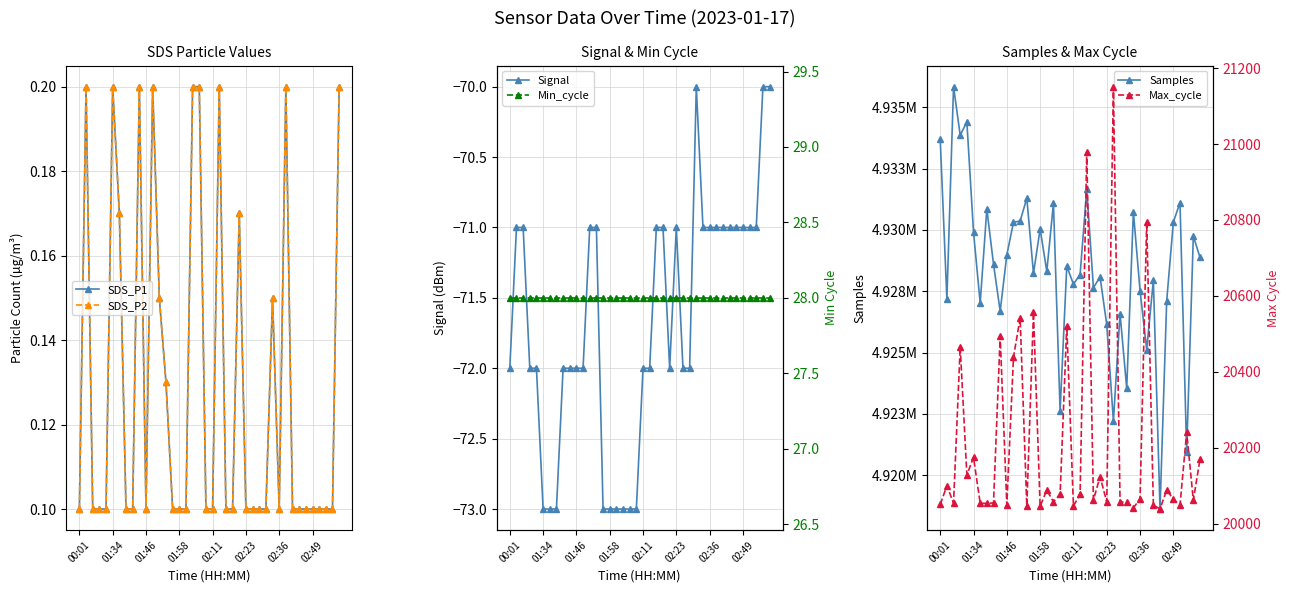

True or false: Signal has more than 1 points higher than both neighbors.

True